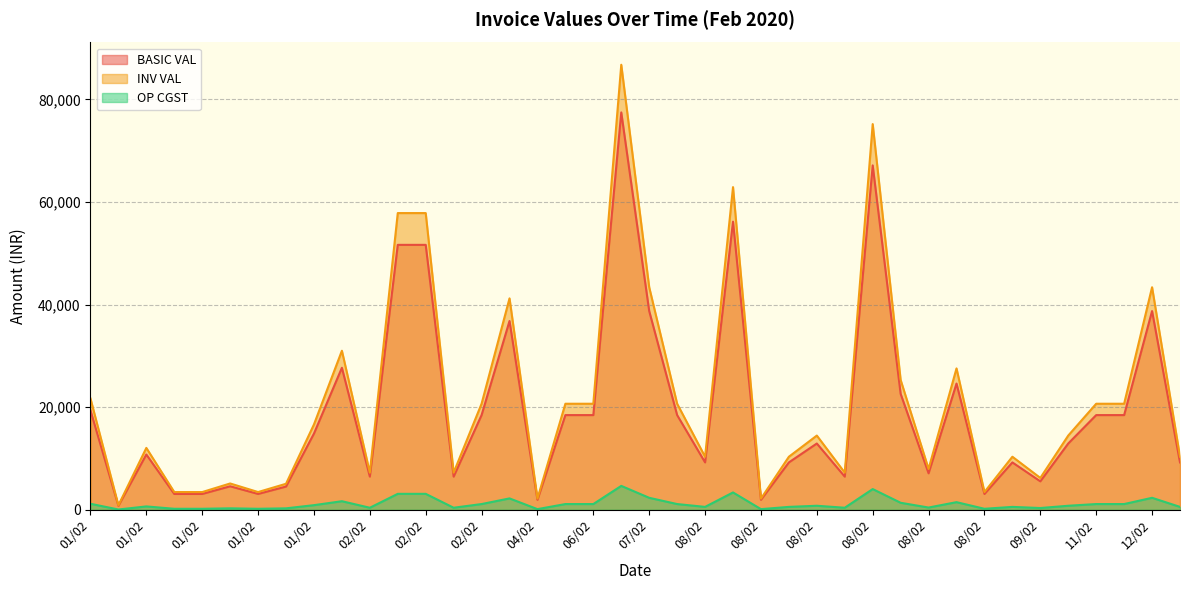

What is the total value across all series at 01/02?

42215.7